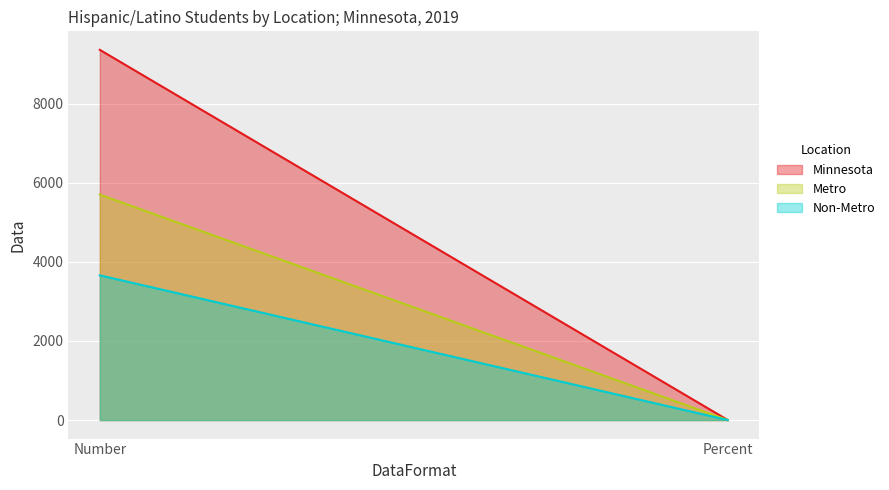

What is the greatest value displayed?

9364.0